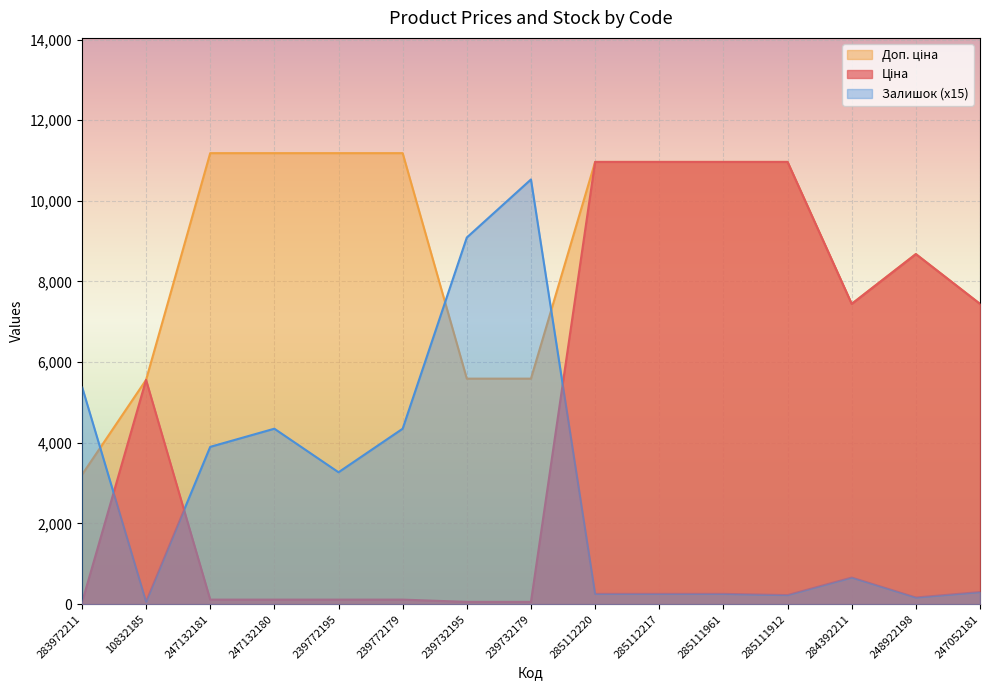

Does the chart display data point markers on the line(s)?

No